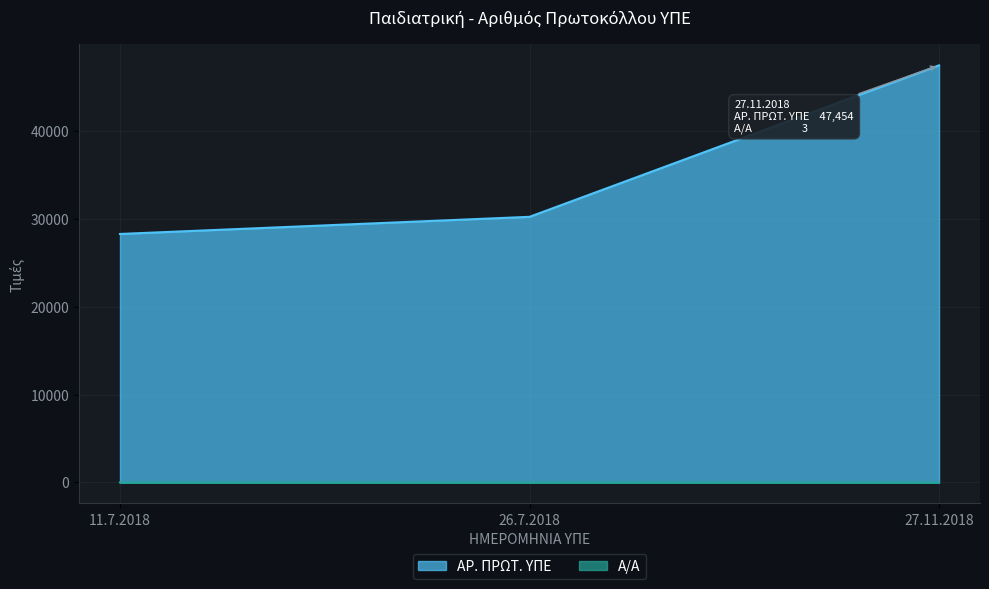

Where does the Α/Α series first go above 2?

27.11.2018